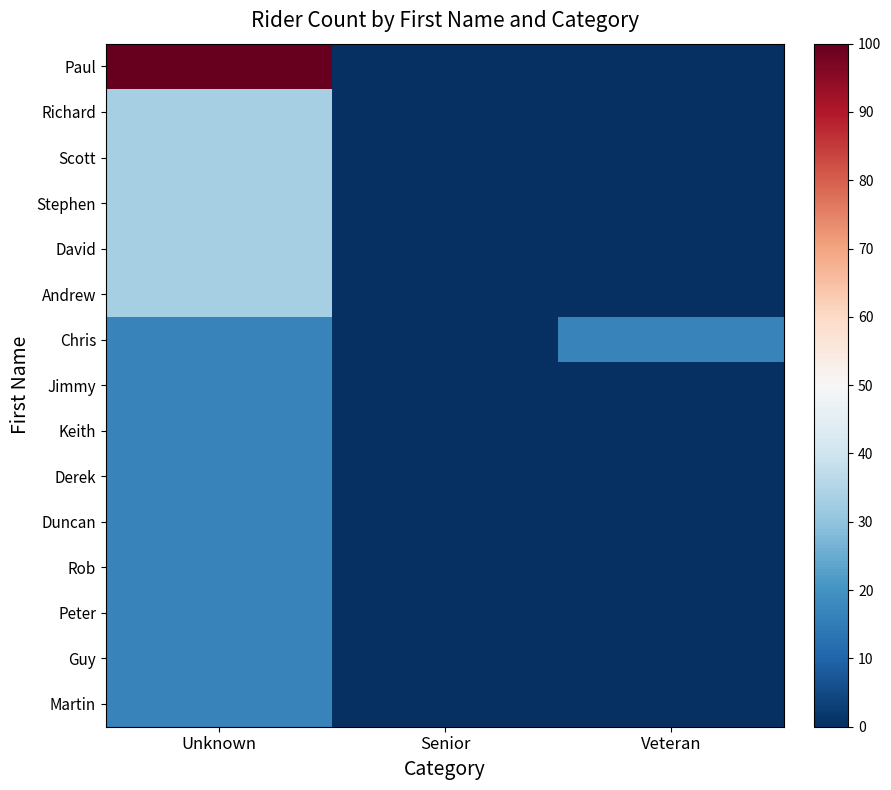

Which series has the largest range (max minus min)?

Paul